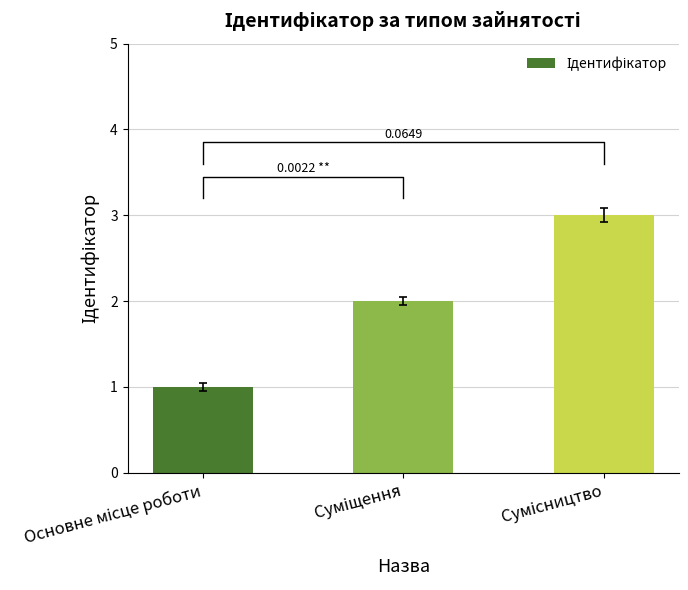

At which category does the chart reach its minimum across all series?

Основне місце роботи